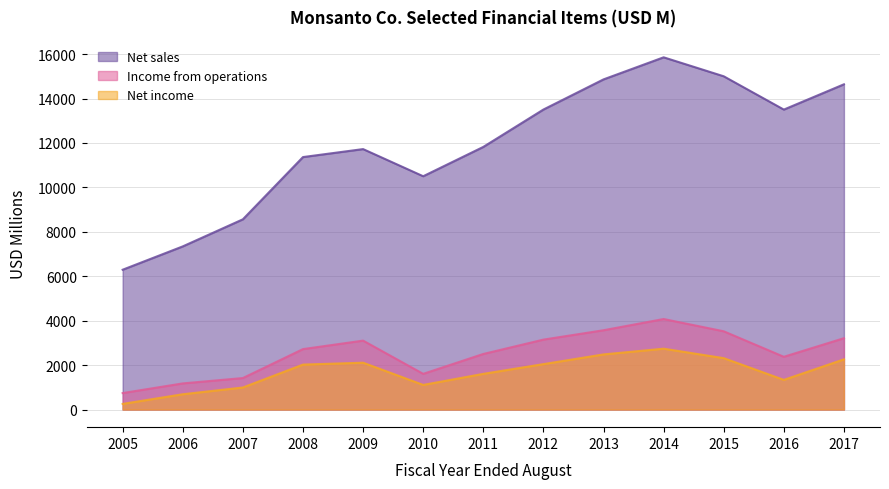

What is the difference between the maximum and second lowest values in the Net income series?

2051